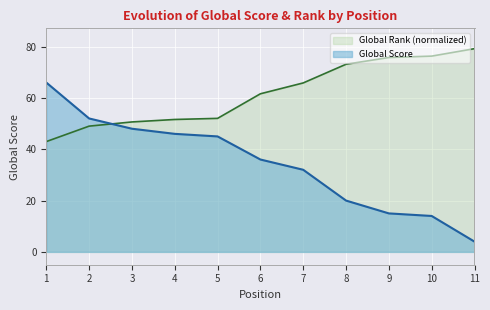

Between 1 and 5, which series saw the biggest shift?

Global Score